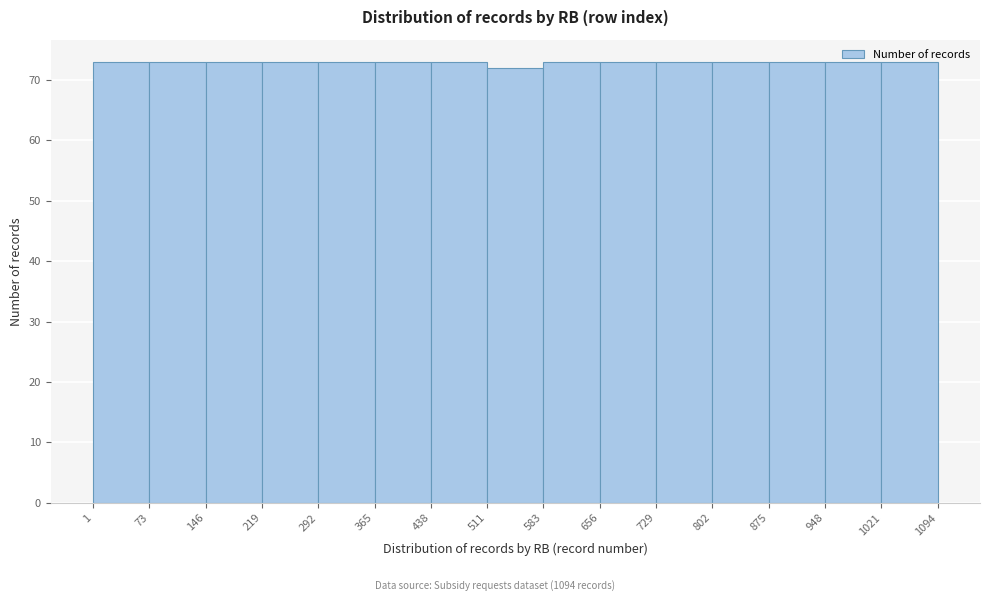

Reading left to right, transcribe this chart: for each bar, give the range it covers on the x-axis and its height. The values are not printed on the chart, so give them approximately, as read against the axis.

1 to 73: 73
73 to 146: 73
146 to 219: 73
219 to 292: 73
292 to 365: 73
365 to 438: 73
438 to 511: 73
511 to 583: 72
583 to 656: 73
656 to 729: 73
729 to 802: 73
802 to 875: 73
875 to 948: 73
948 to 1021: 73
1021 to 1094: 73